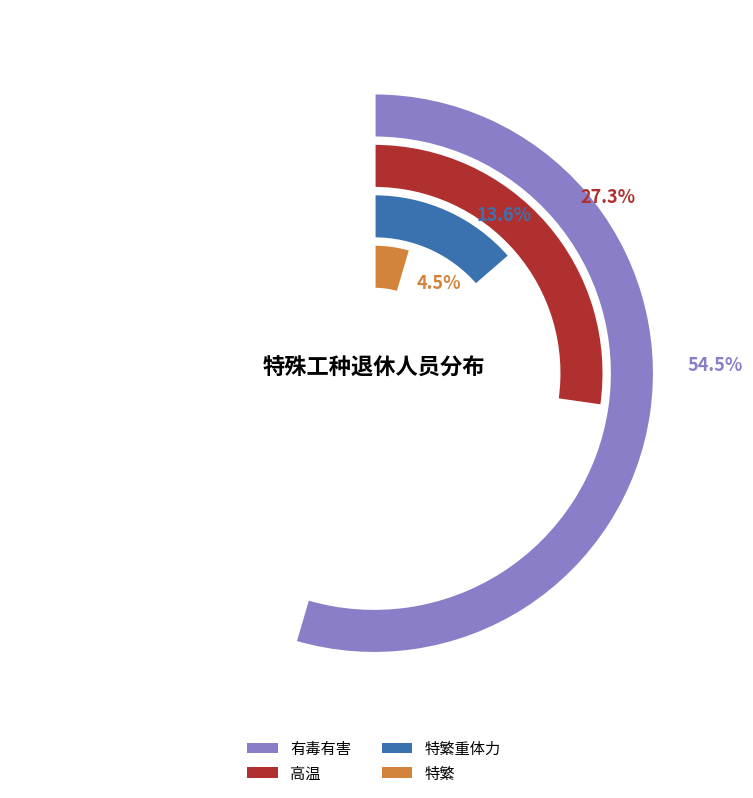

What is the largest slice in the pie chart?

有毒有害